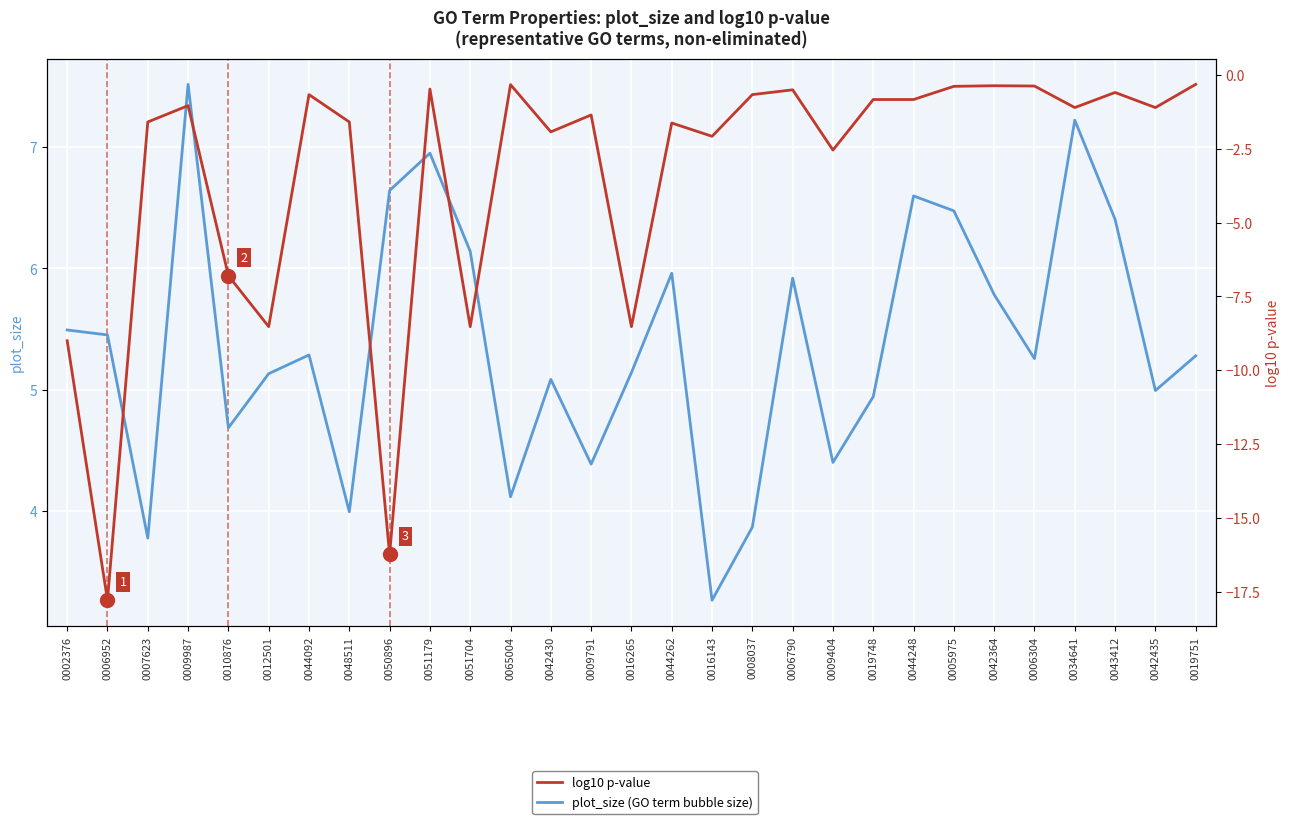

What is the label of the 19th point from the left?

0006790